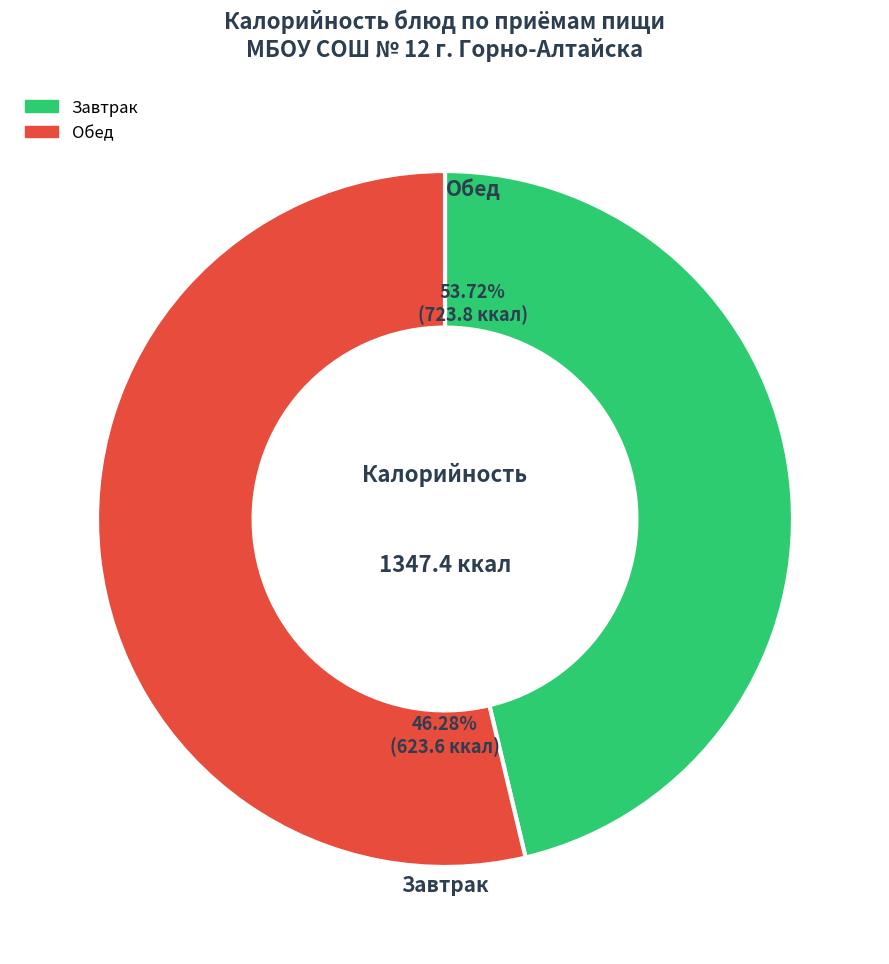

Does хлеб пшеничный (завтрак) account for over 50% of the chart?

No